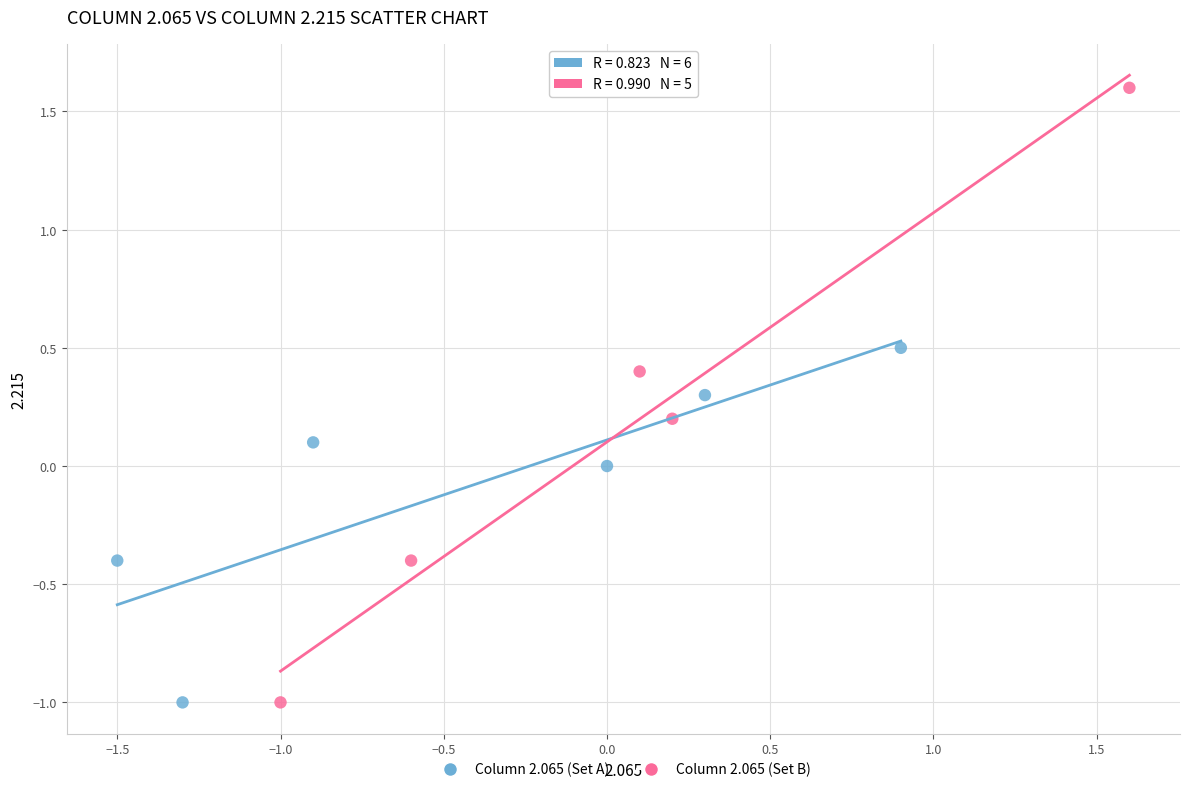

Which series contains the highest Y value?

Column 2.065 (Set B)